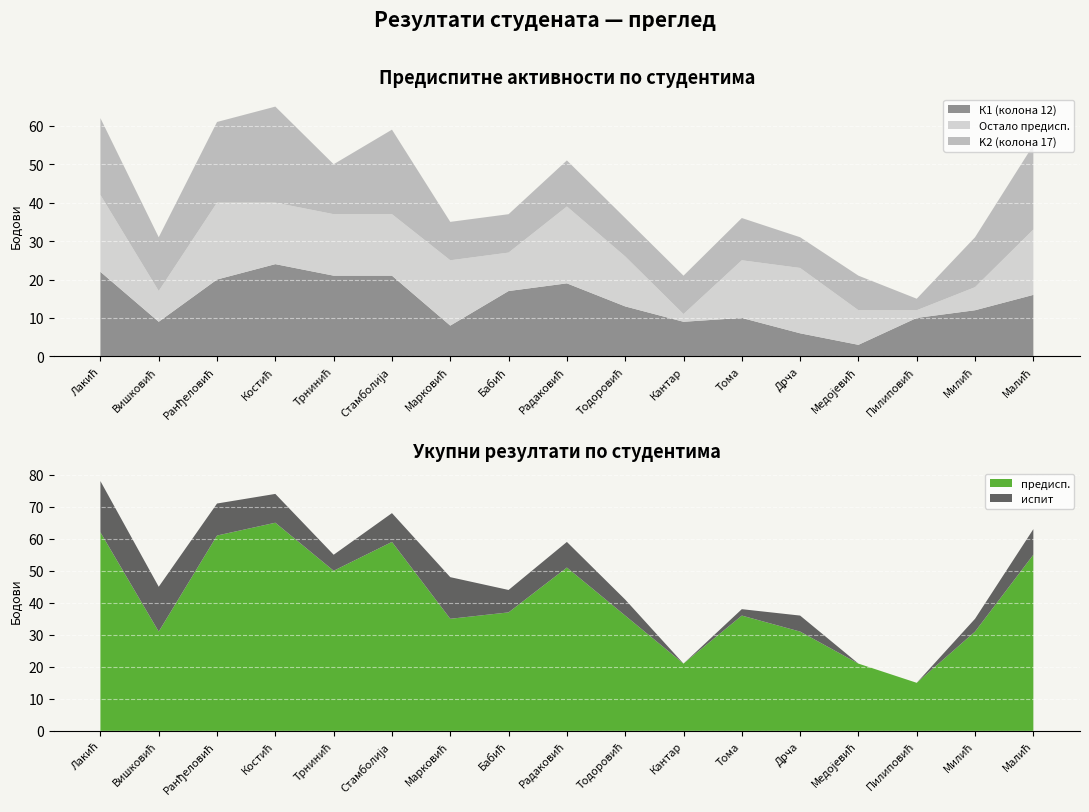

True or false: К1 (колона 12) has a value of 15 at Тома.

False